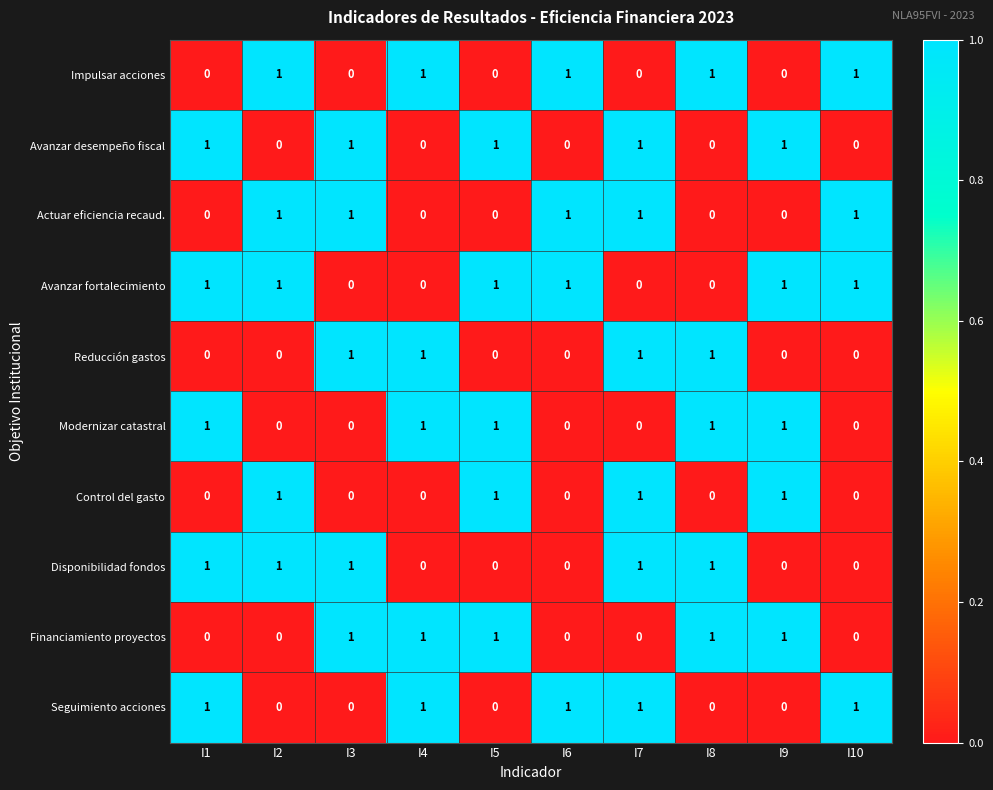

What is the total value across all series at I9?

5